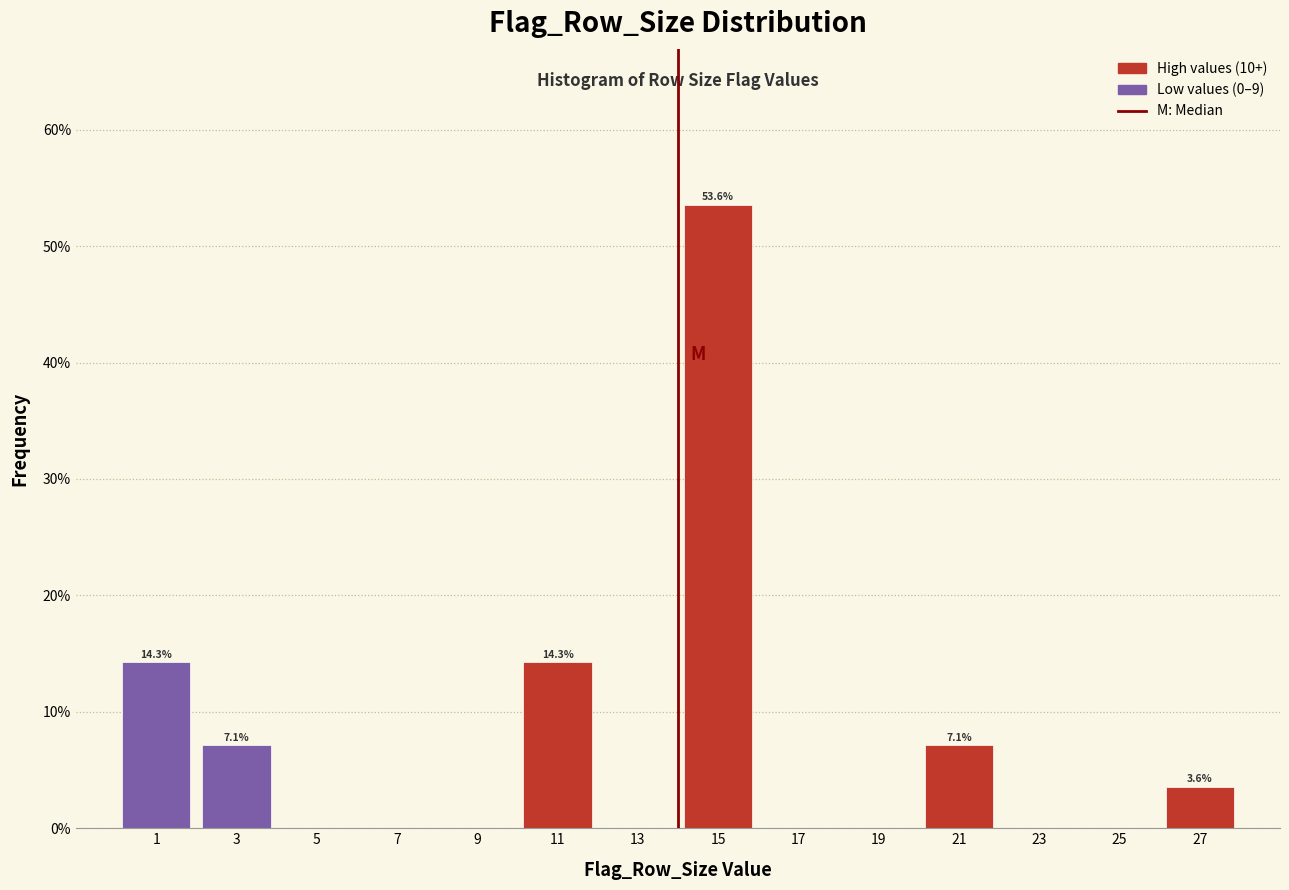

Over which range of the x-axis is the bar tallest?

14 to 16